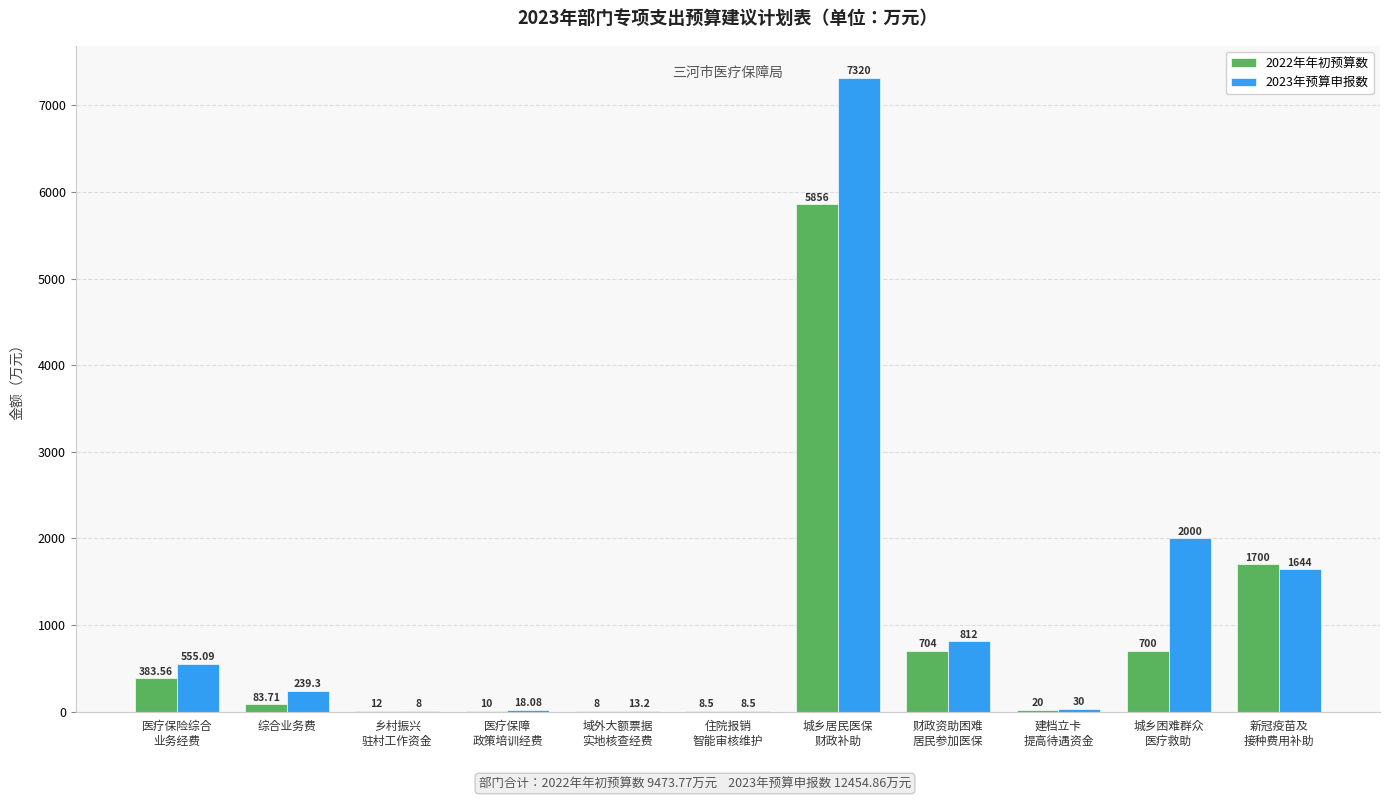

Reading right to left, extract all data points from this chart.

2022年年初预算数: 1700.0	700.0	20.0	704.0	5856.0	8.5	8.0	10.0	12.0	83.7	383.6
2023年预算申报数: 1644.0	2000.0	30.0	812.0	7320.0	8.5	13.2	18.1	8.0	239.3	555.1